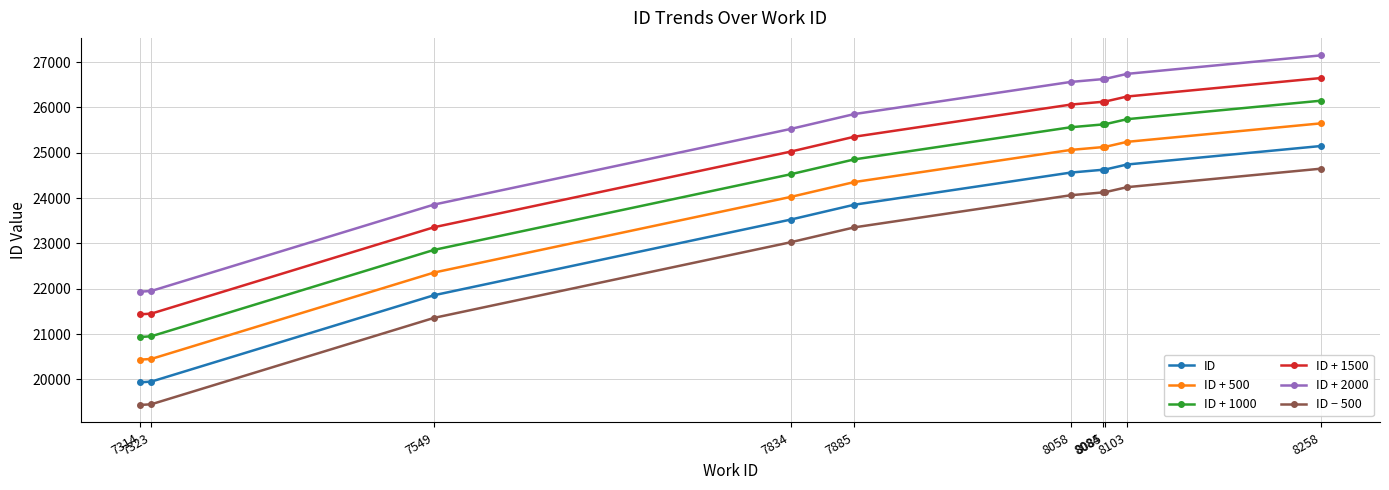

What is the difference between the second highest and second lowest values in the ID + 500 series?

4790